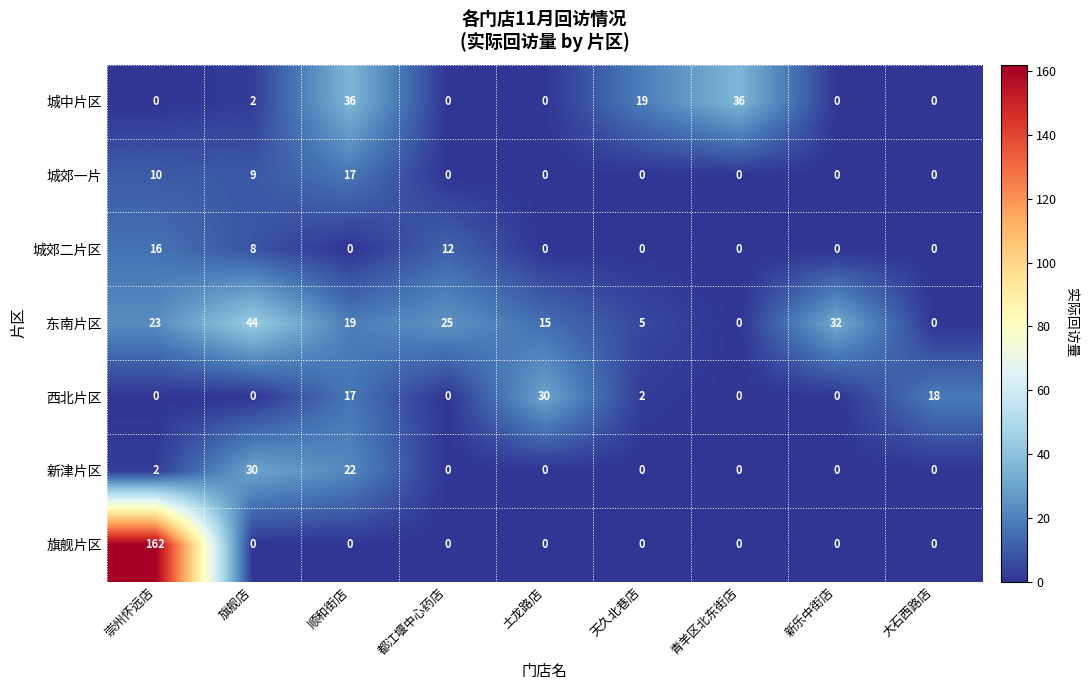

Which label corresponds to the largest value in the chart?

崇州怀远店